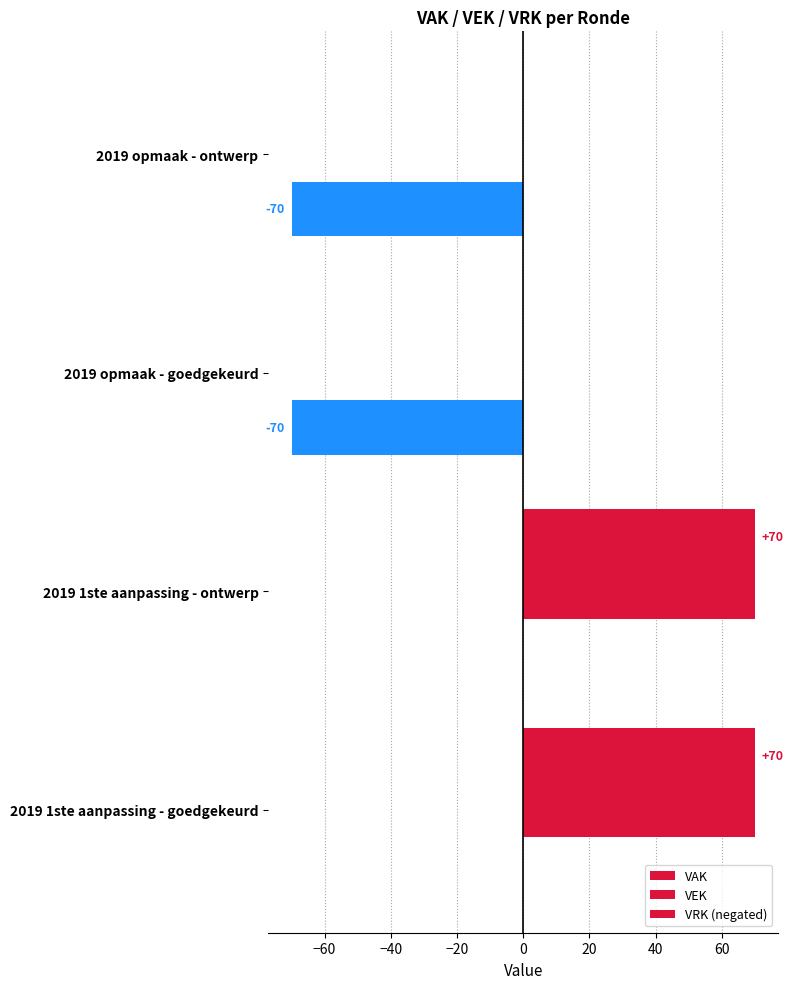

Count the number of data series in this chart.

3